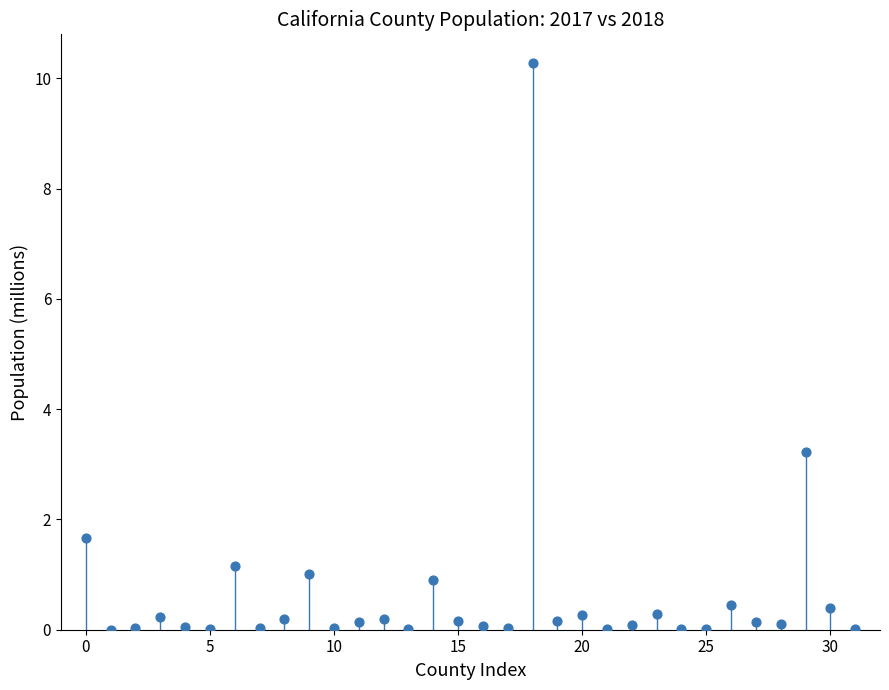

What is the range of Y values (max minus min)?

10.3